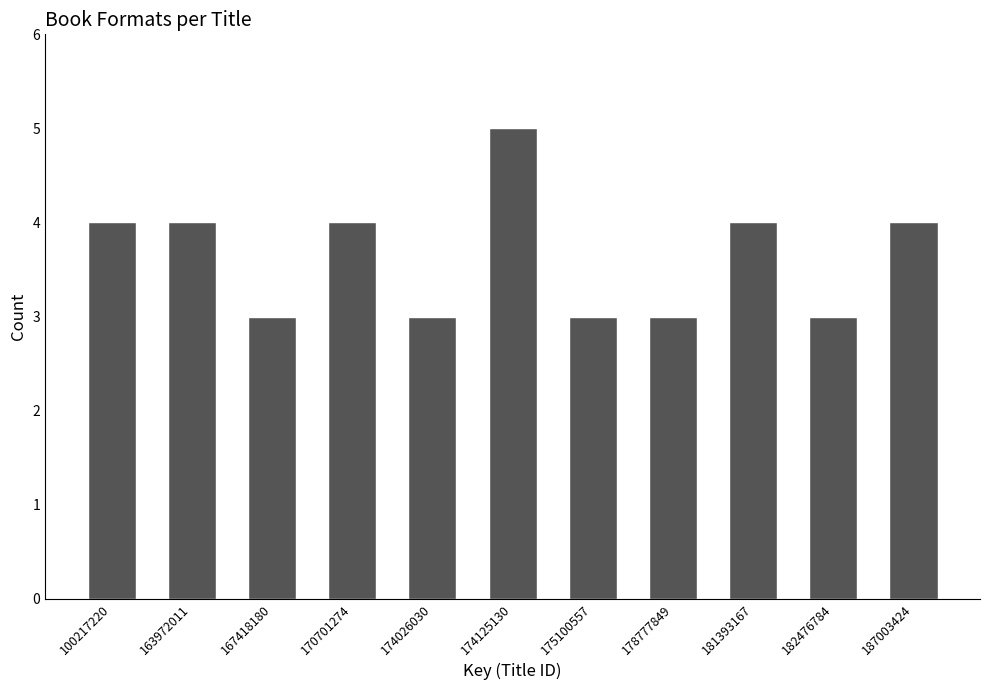

Reading left to right, extract all data points from this chart.

100217220=4	163972011=4	167418180=3	170701274=4	174026030=3	174125130=5	175100557=3	178777849=3	181393167=4	182476784=3	187003424=4